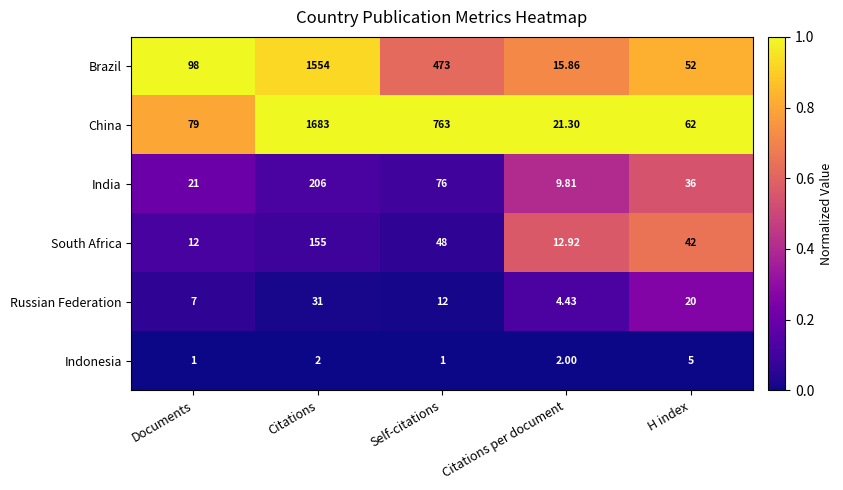

How many series are shown in this chart?

6